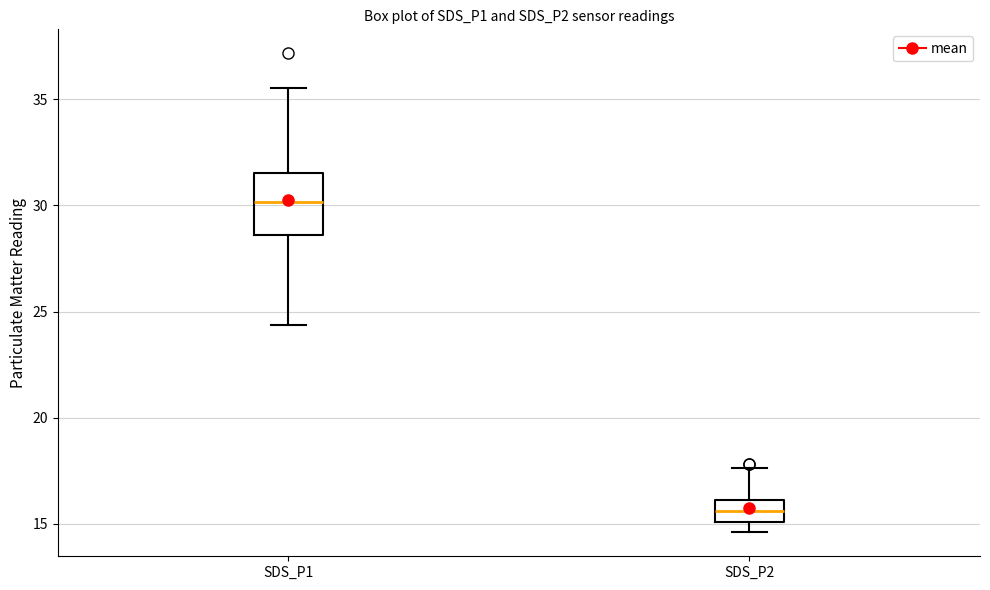

Comparing the boxes themselves (not the whiskers), which one is the tallest?

SDS_P1